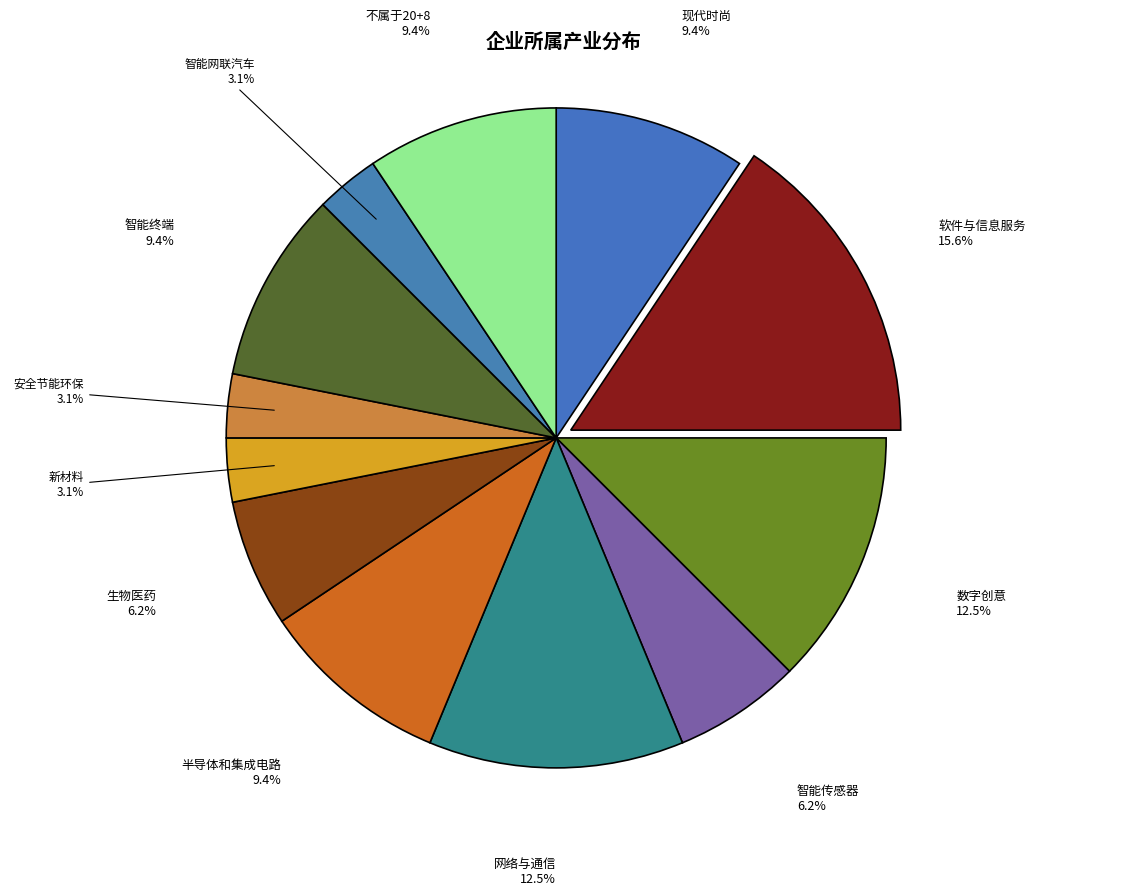

How many segments does this pie chart have?

12